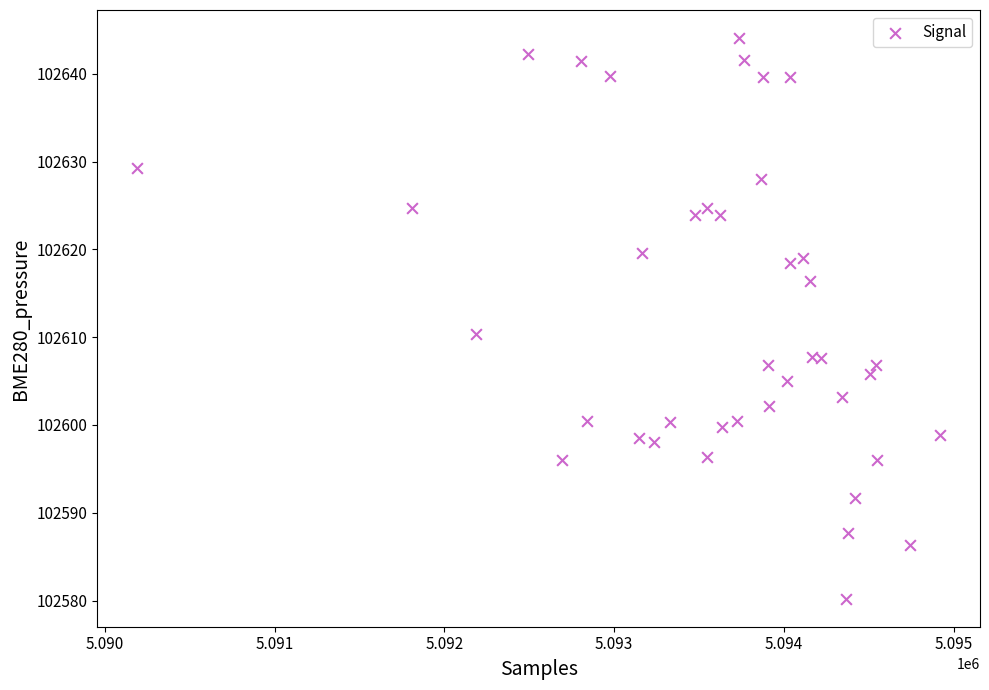

What Y value in the scatter plot is closest to 102612?

102610.4